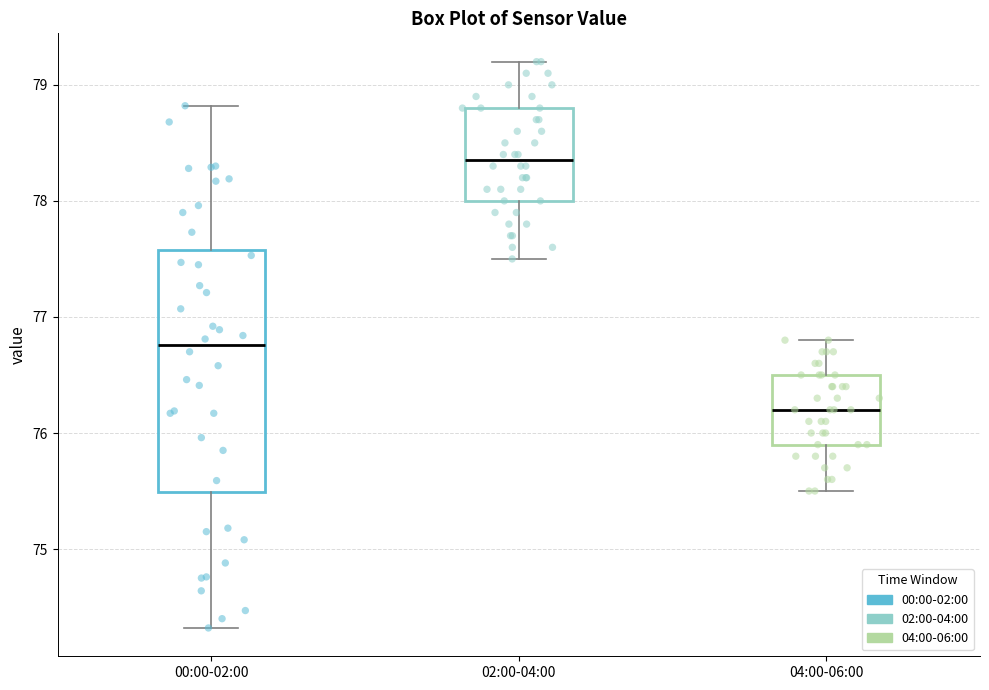

Which box's median line is the highest?

02:00-04:00